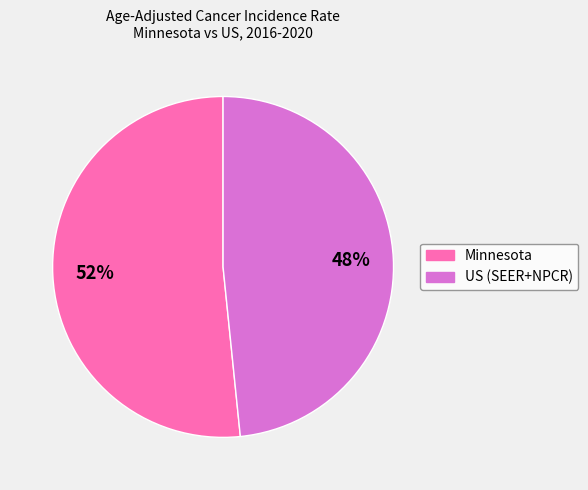

Rank the categories by value from highest to lowest.

Minnesota, US (SEER+NPCR)